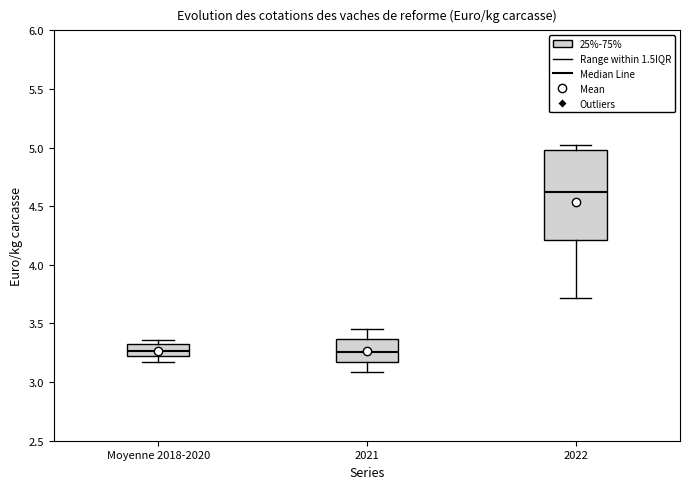

Comparing the boxes themselves (not the whiskers), which one is the tallest?

2022